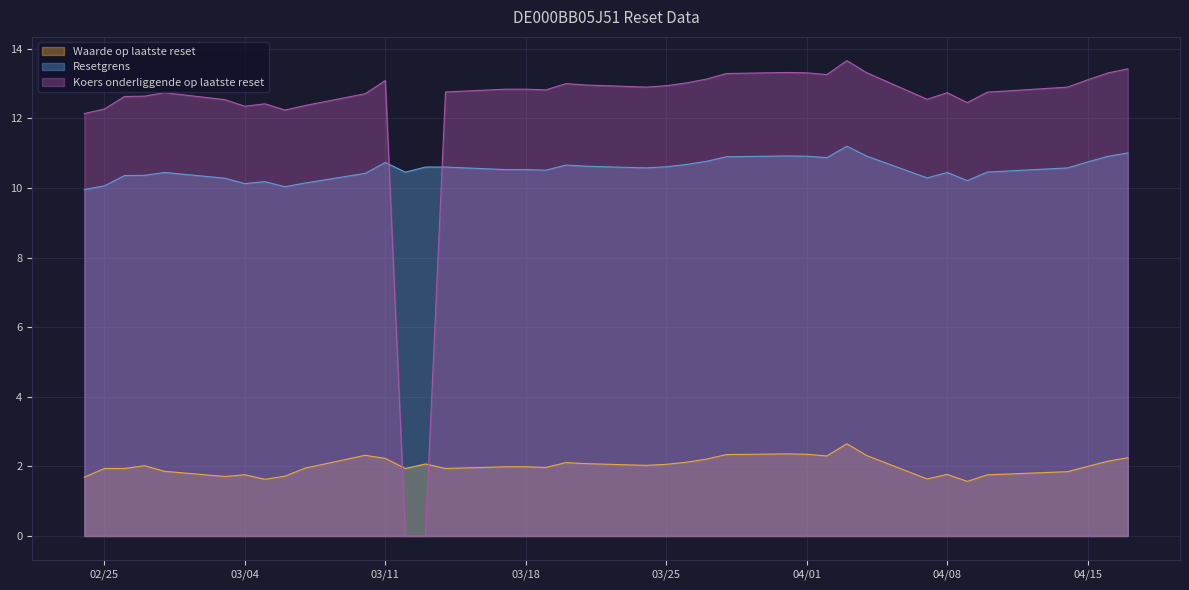

What value does the Waarde op laatste reset series have at 2025-03-04?

1.8